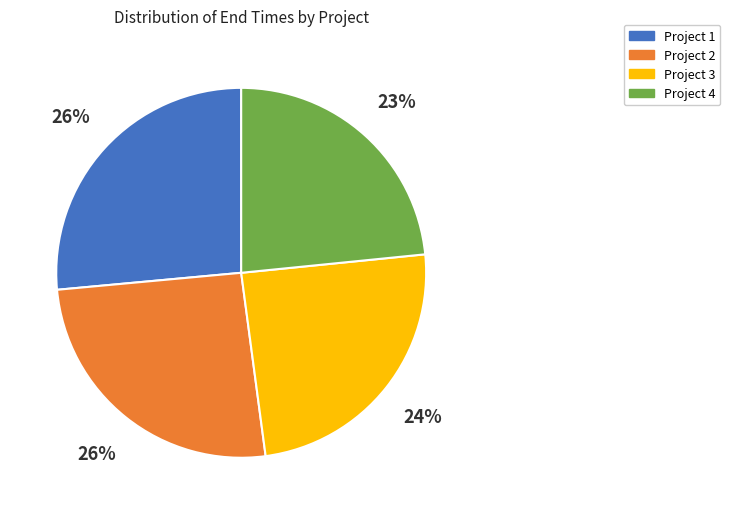

Which category has the smallest portion of the pie?

Project 4